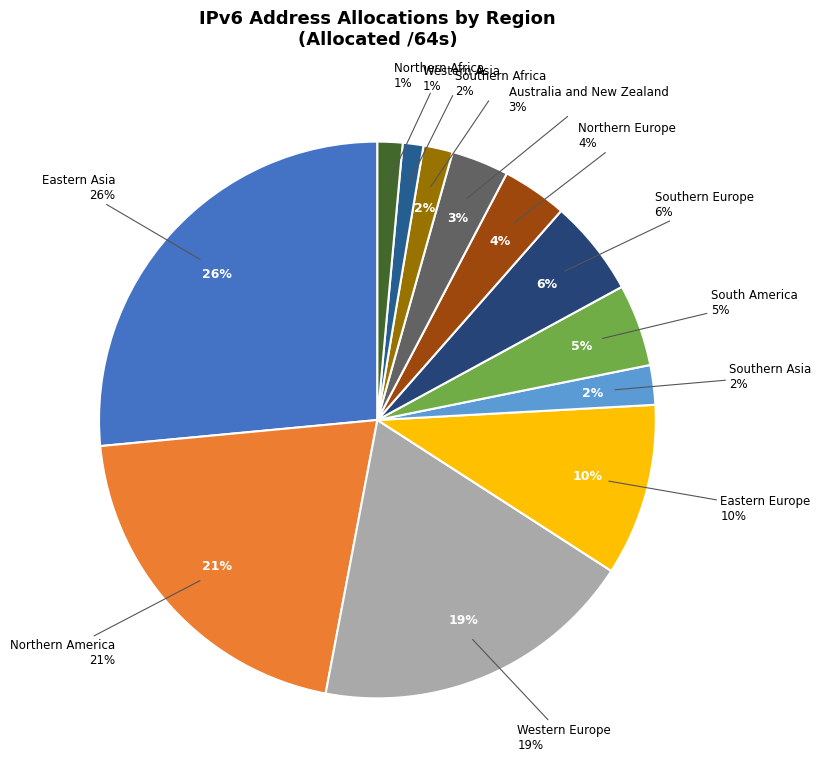

The South America slice represents 1% of the pie. True or false?

False